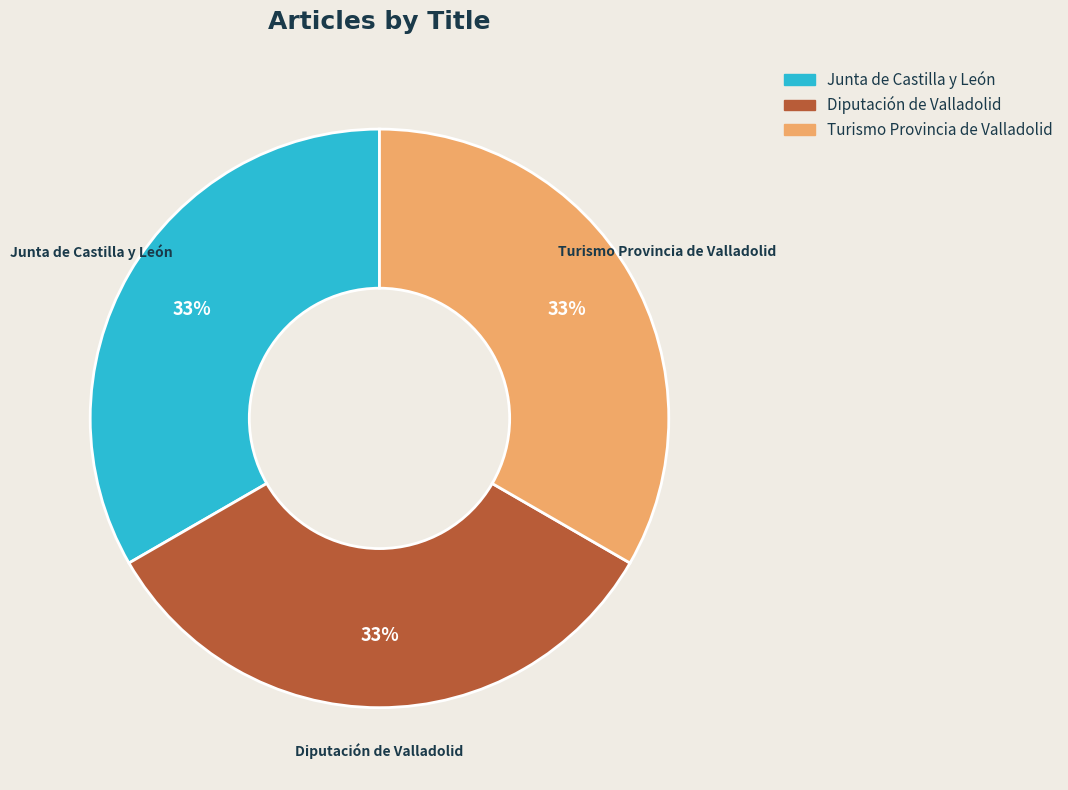

True or false: Turismo Provincia de Valladolid accounts for 33% of the total.

True